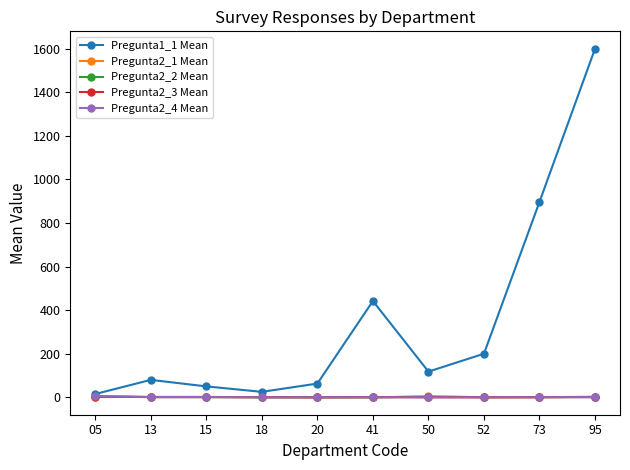

What is the maximum value shown in the chart?

1600